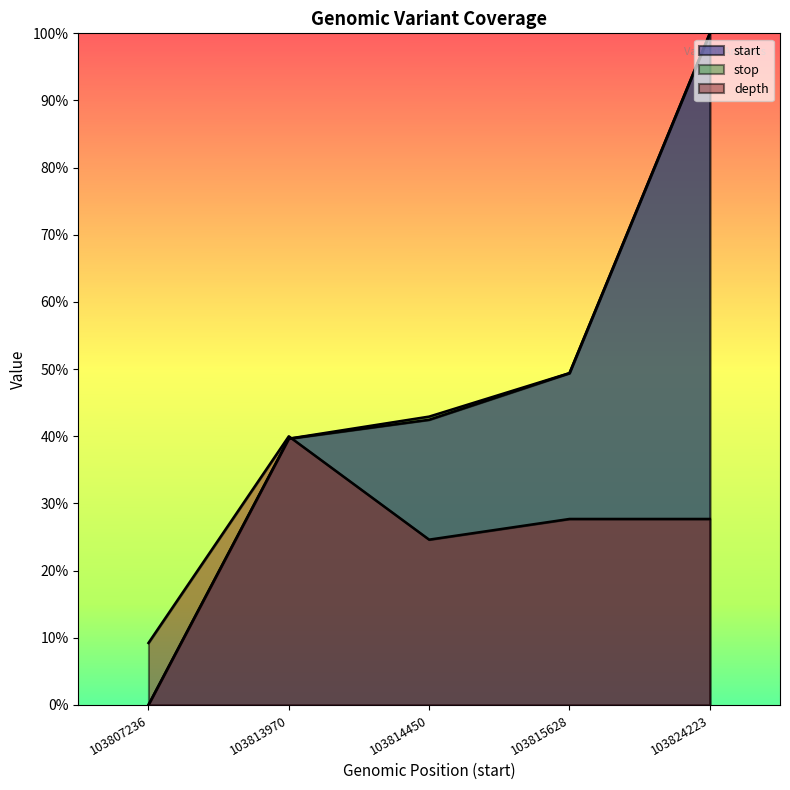

How many lines are shown in the chart?

3